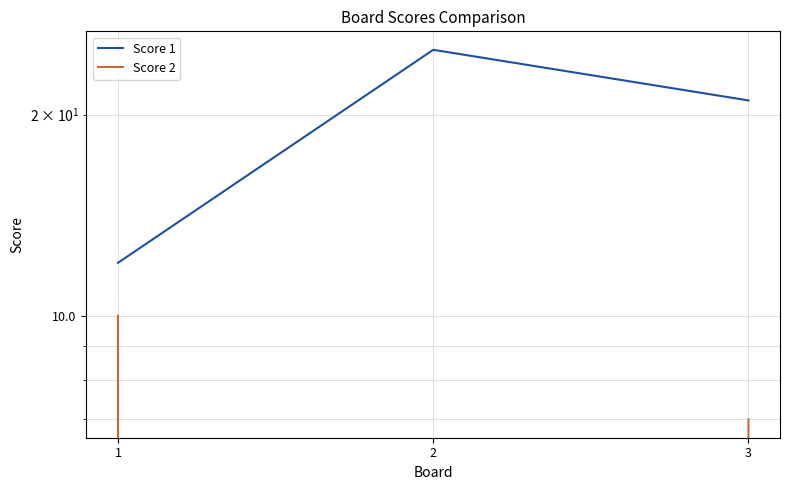

Which series has the widest spread of values?

Score 1